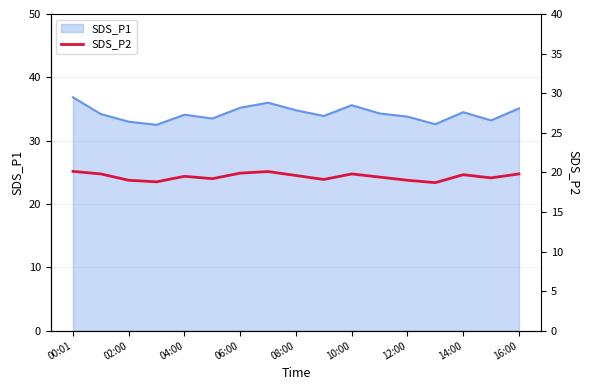

What is the lowest value of the SDS_P1 series?

32.5